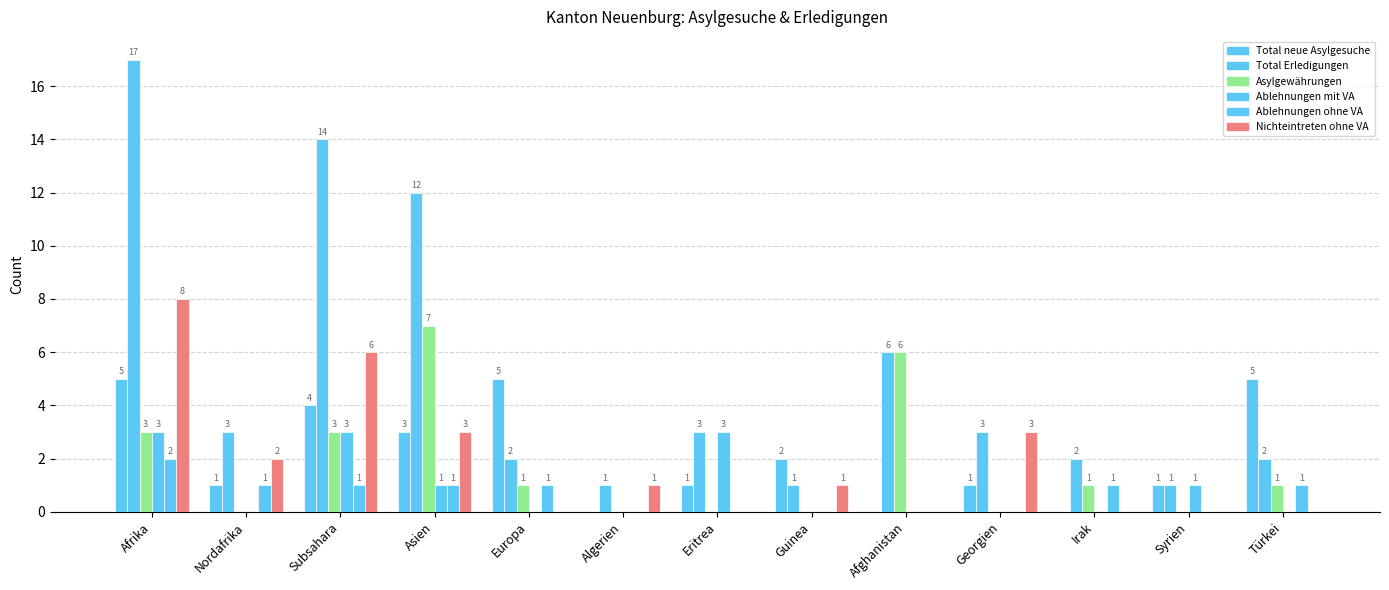

Reading left to right, extract all data points from this chart.

Total neue Asylgesuche: Afrika=5	Nordafrika=1	Subsahara=4	Asien=3	Europa=5	Algerien=0	Eritrea=1	Guinea=2	Afghanistan=0	Georgien=1	Irak=0	Syrien=1	Türkei=5
Total Erledigungen: Afrika=17	Nordafrika=3	Subsahara=14	Asien=12	Europa=2	Algerien=1	Eritrea=3	Guinea=1	Afghanistan=6	Georgien=3	Irak=2	Syrien=1	Türkei=2
Asylgewährungen: Afrika=3	Nordafrika=0	Subsahara=3	Asien=7	Europa=1	Algerien=0	Eritrea=0	Guinea=0	Afghanistan=6	Georgien=0	Irak=1	Syrien=0	Türkei=1
Ablehnungen mit VA: Afrika=3	Nordafrika=0	Subsahara=3	Asien=1	Europa=0	Algerien=0	Eritrea=3	Guinea=0	Afghanistan=0	Georgien=0	Irak=0	Syrien=1	Türkei=0
Ablehnungen ohne VA: Afrika=2	Nordafrika=1	Subsahara=1	Asien=1	Europa=1	Algerien=0	Eritrea=0	Guinea=0	Afghanistan=0	Georgien=0	Irak=1	Syrien=0	Türkei=1
Nichteintreten ohne VA: Afrika=8	Nordafrika=2	Subsahara=6	Asien=3	Europa=0	Algerien=1	Eritrea=0	Guinea=1	Afghanistan=0	Georgien=3	Irak=0	Syrien=0	Türkei=0